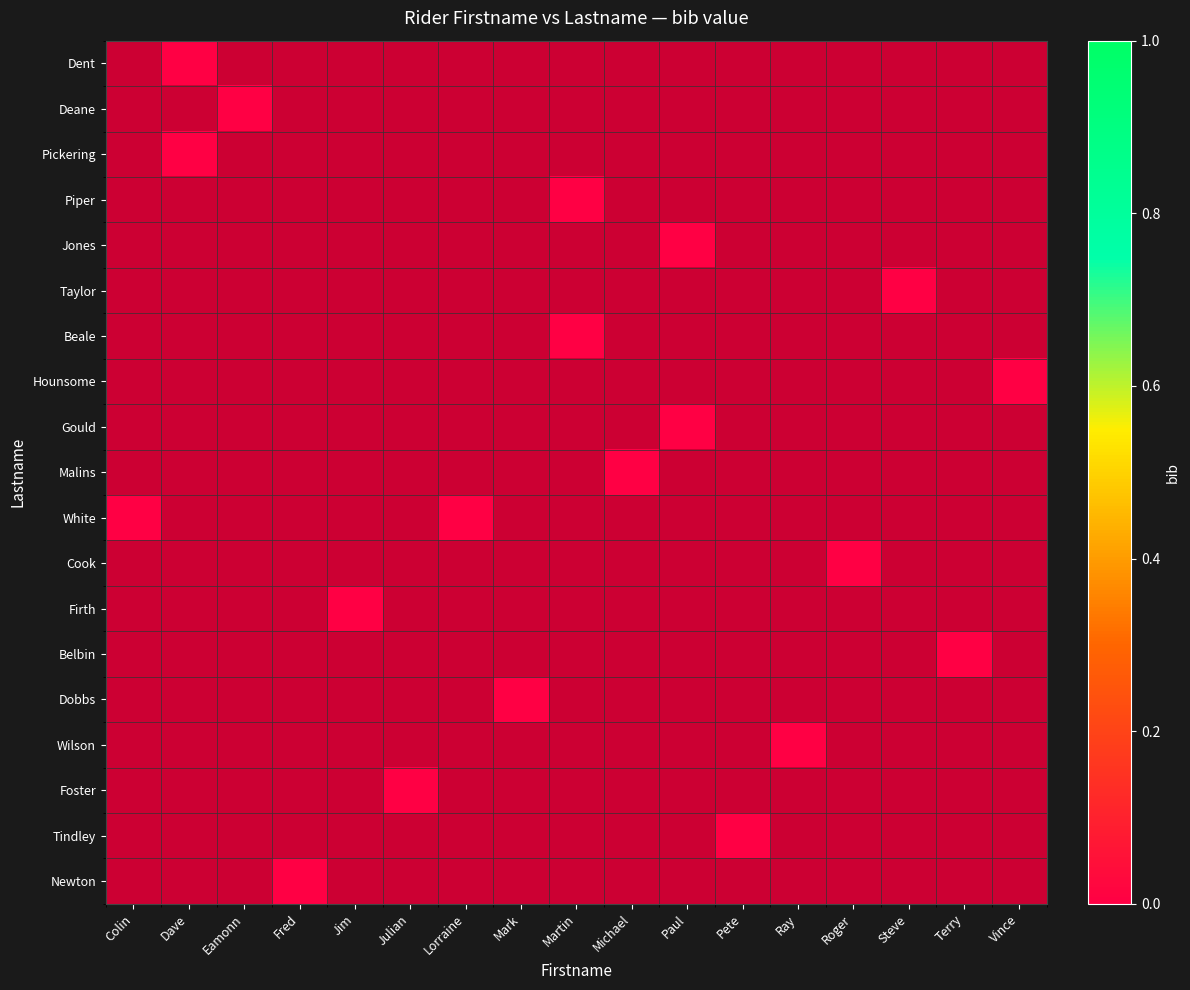

At which category does the chart reach its peak across all series?

Dave